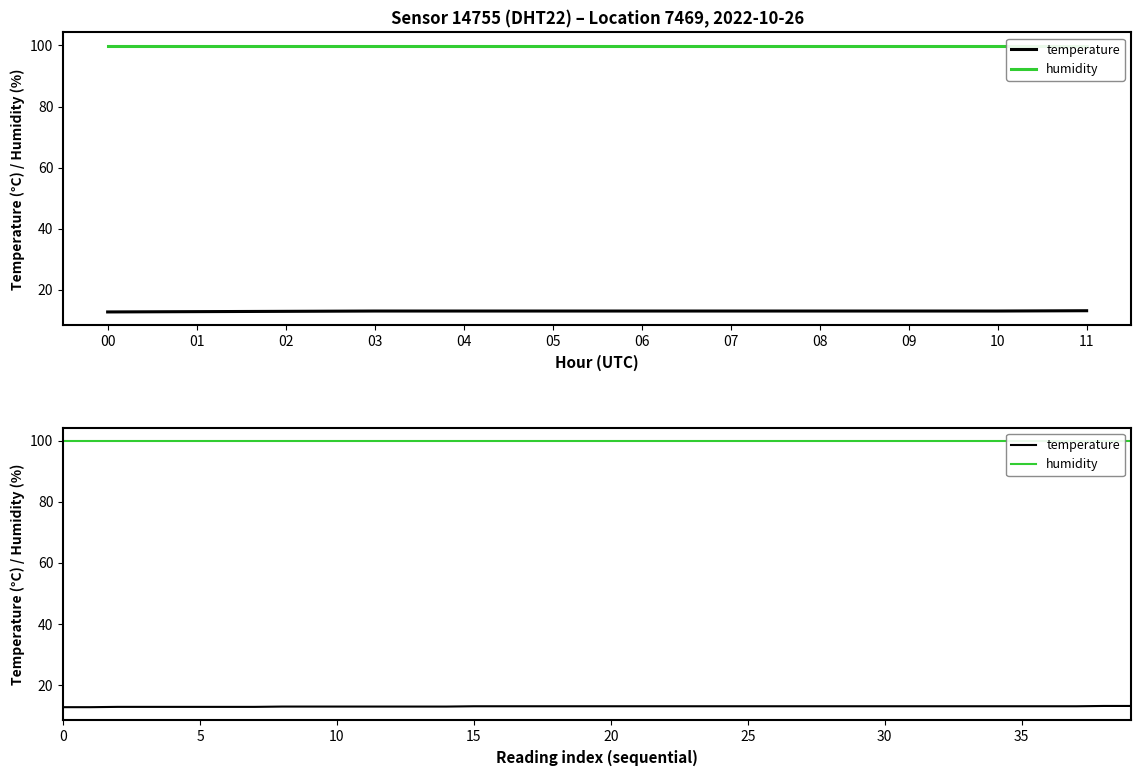

Where does the temperature series first go above 13?

38